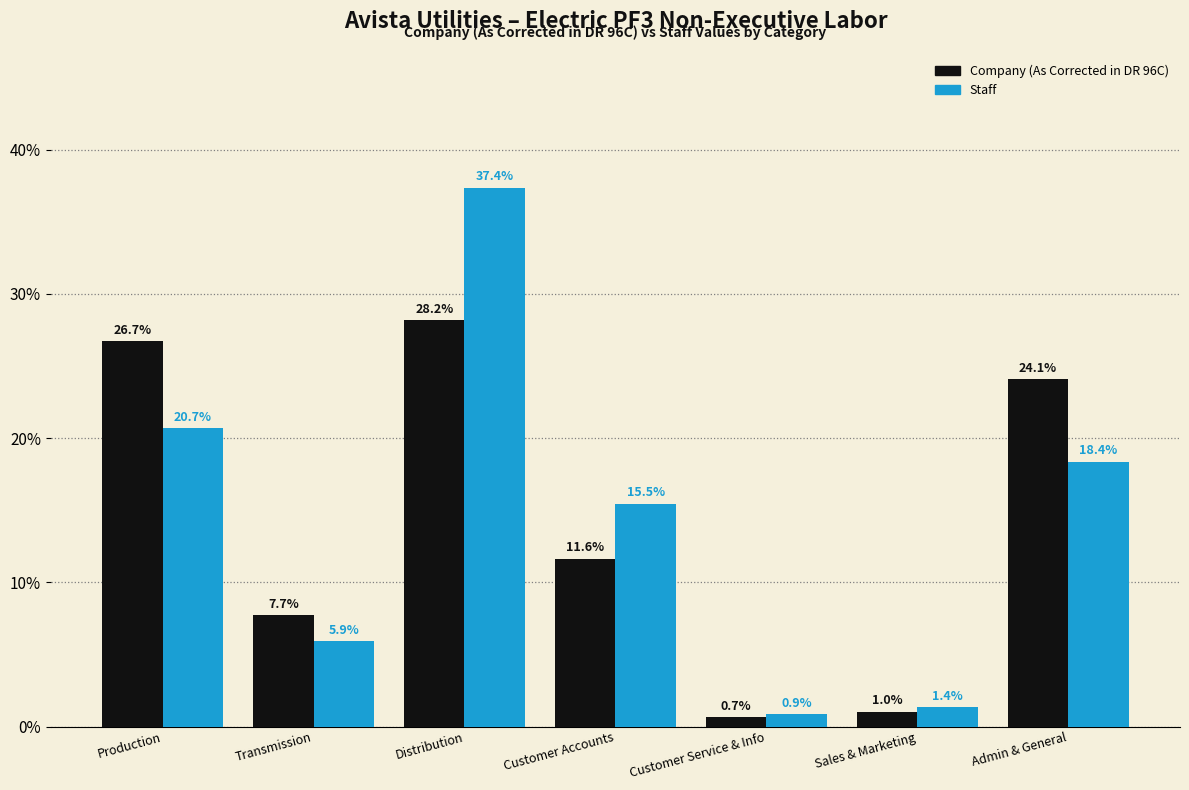

What is the difference between the highest and lowest values at Admin & General?

5.7